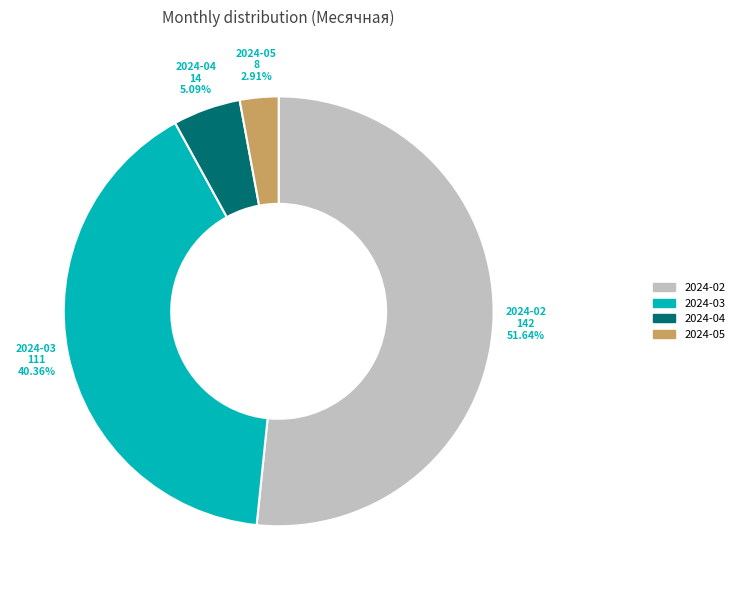

Is there any slice that represents more than half of the pie?

Yes